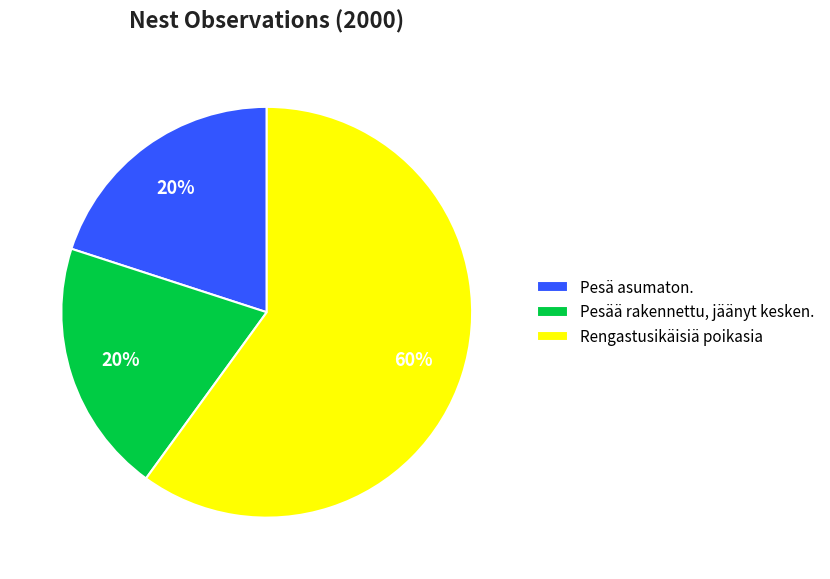

Is it true that Rengastusikäisiä poikasia is 60% of the pie?

True